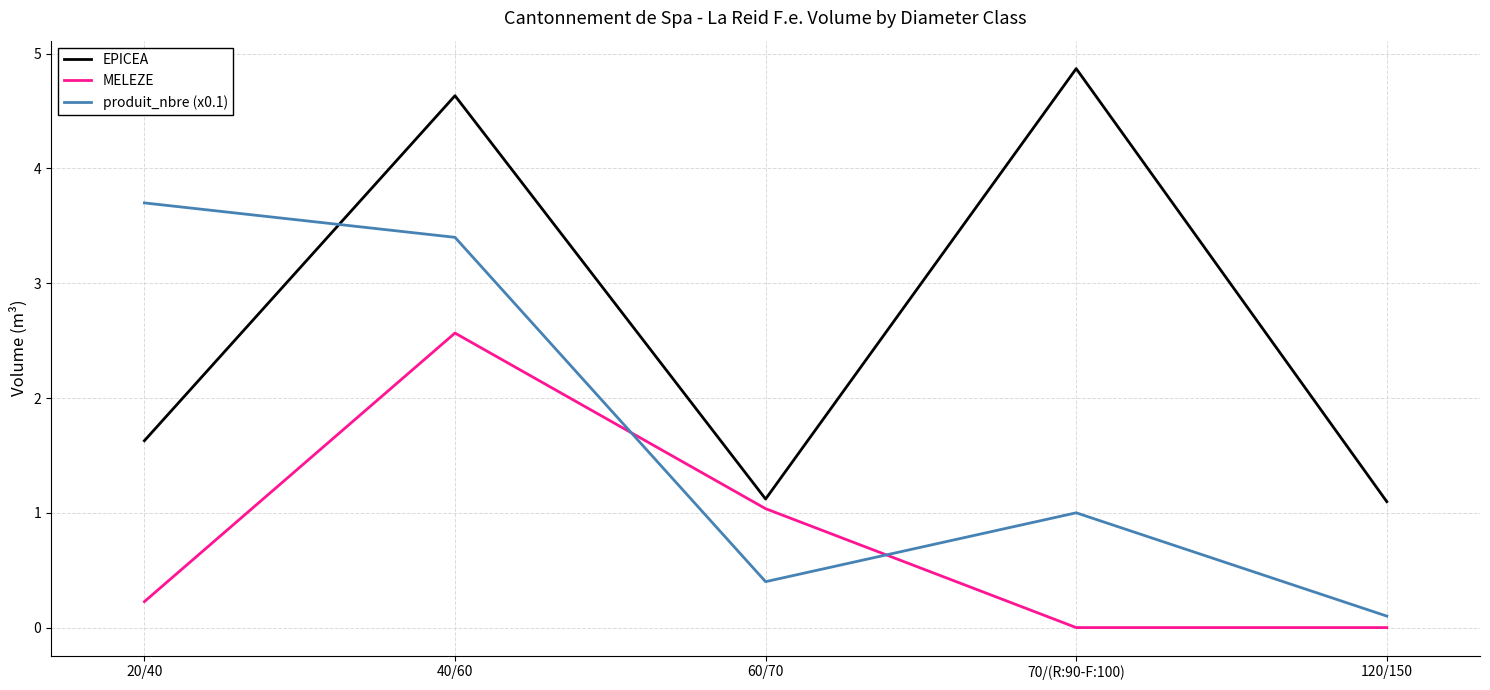

How many categories are shown in the chart?

5